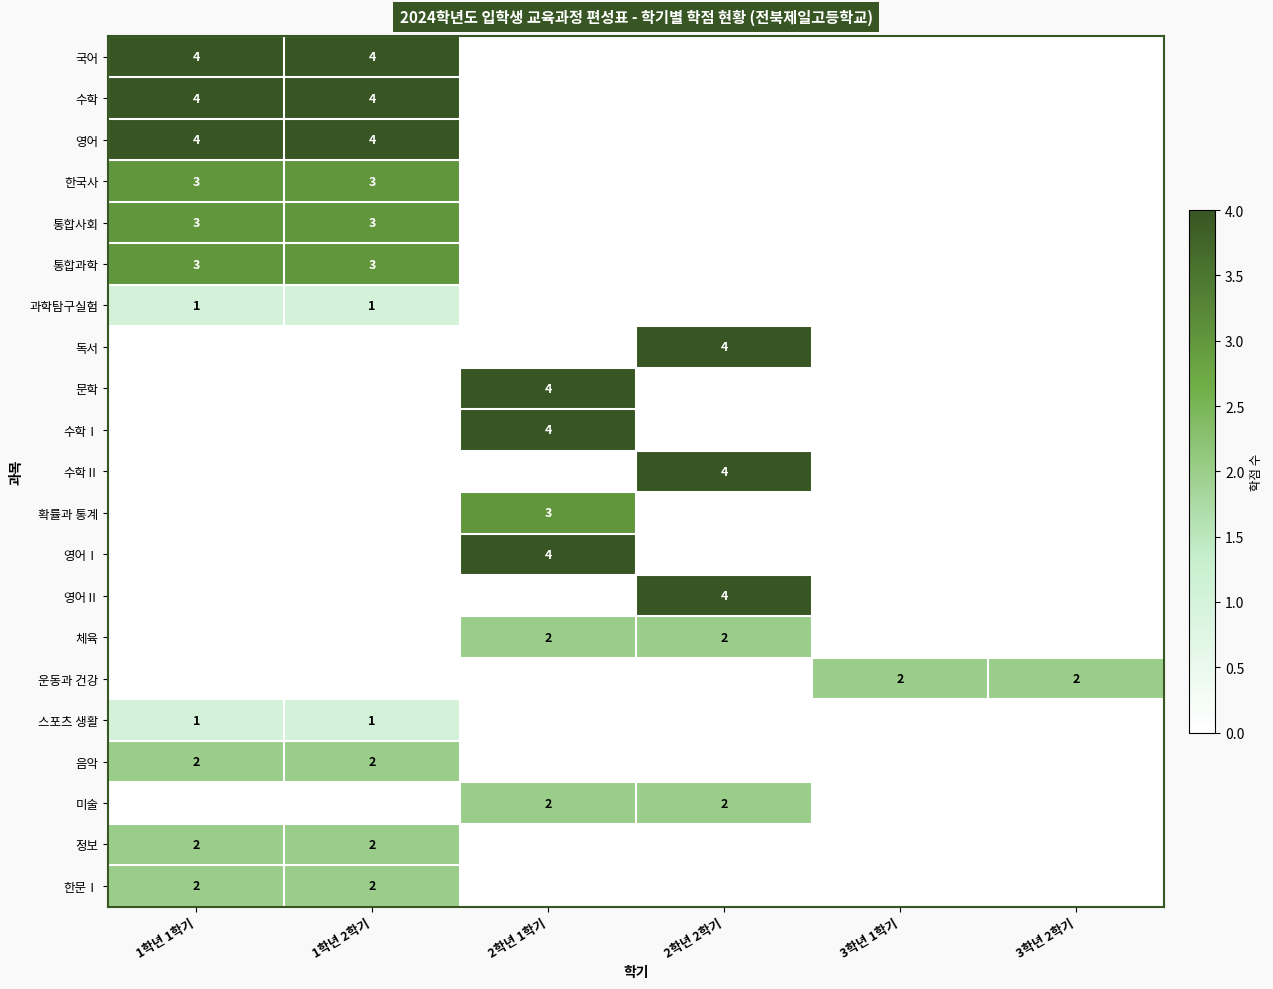

At 1학년 2학기, list the series in order from largest to smallest.

국어, 수학, 영어, 한국사, 통합사회, 통합과학, 음악, 정보, 한문Ⅰ, 과학탐구실험, 스포츠 생활, 독서, 문학, 수학Ⅰ, 수학Ⅱ, 확률과 통계, 영어Ⅰ, 영어Ⅱ, 체육, 운동과 건강, 미술